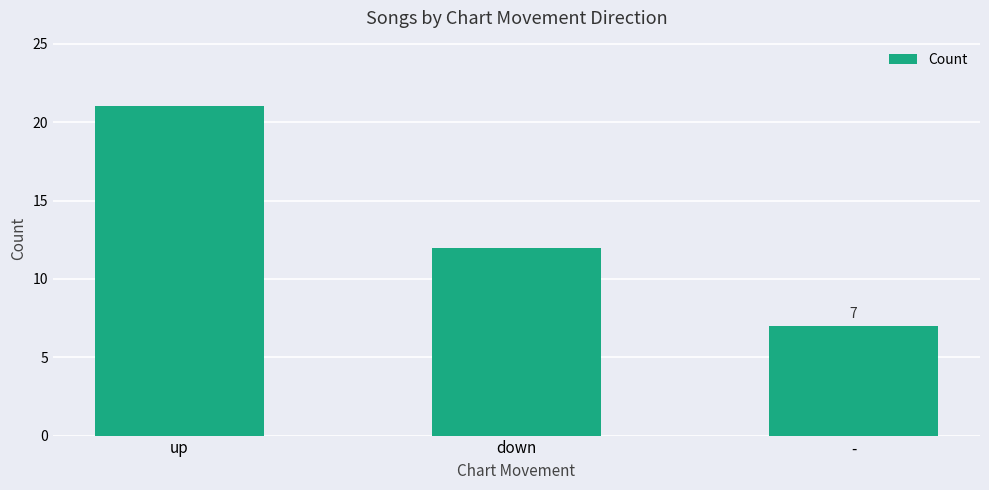

Count the number of data series in this chart.

1